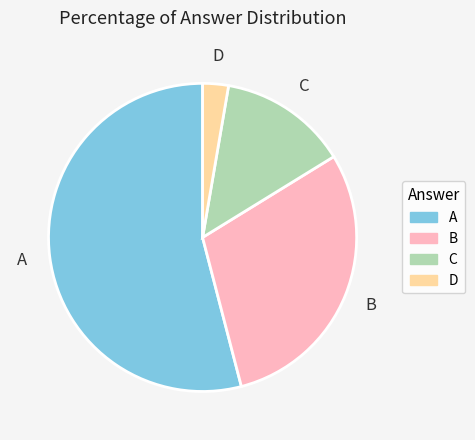

Rank the categories by value from lowest to highest.

D, C, B, A